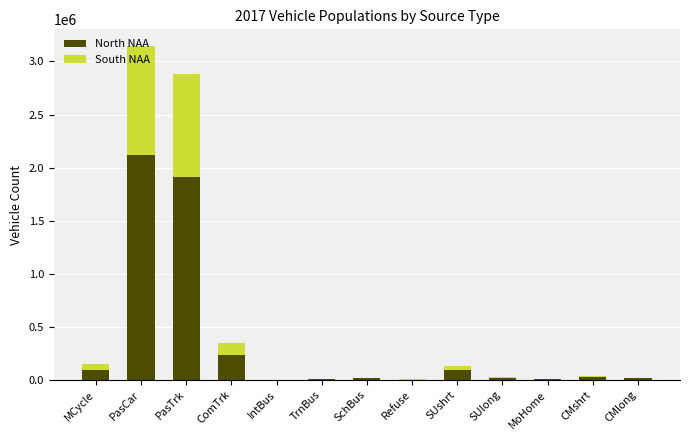

At which label is North NAA closest to 1060543?

ComTrk